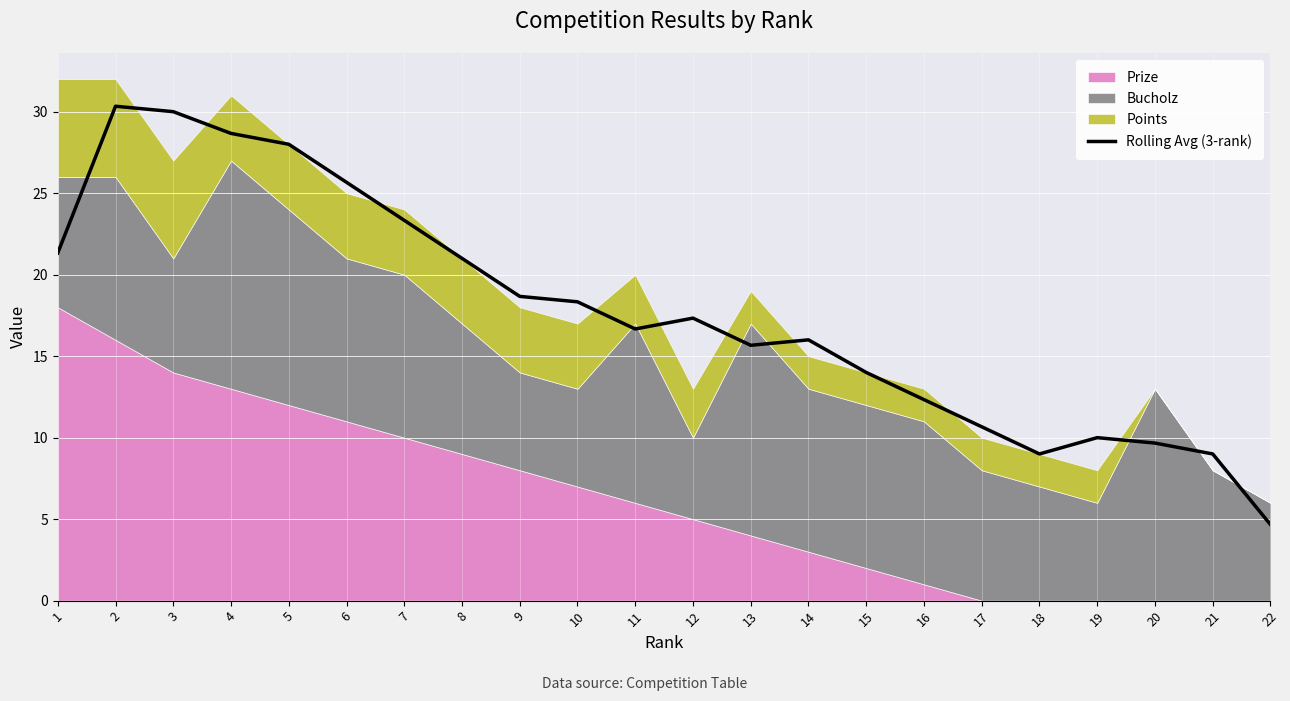

Where is the data nearest to the value 17?

12